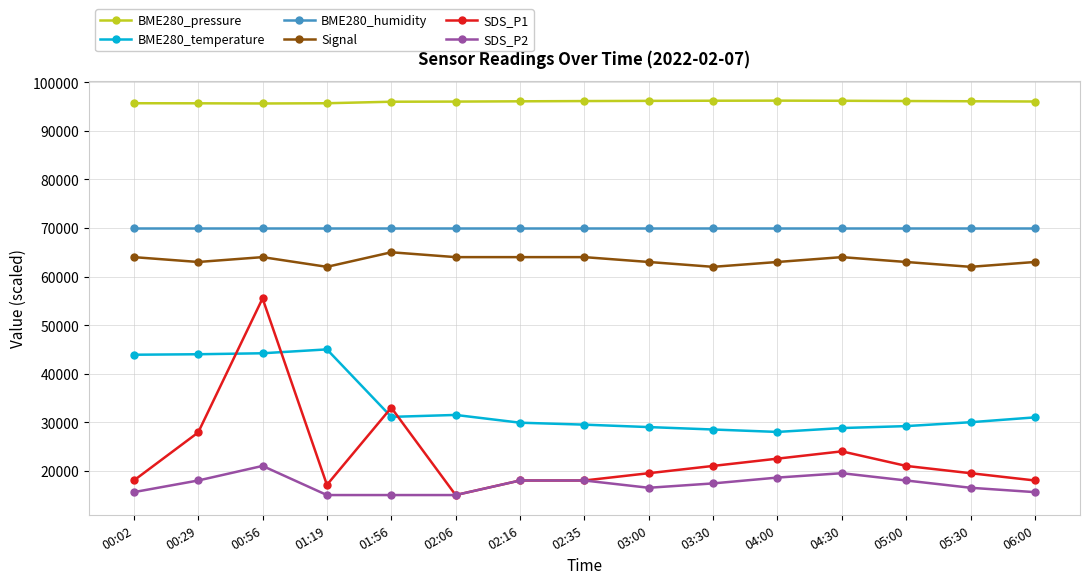

True or false: BME280_pressure has more than 0 interior local peaks.

True